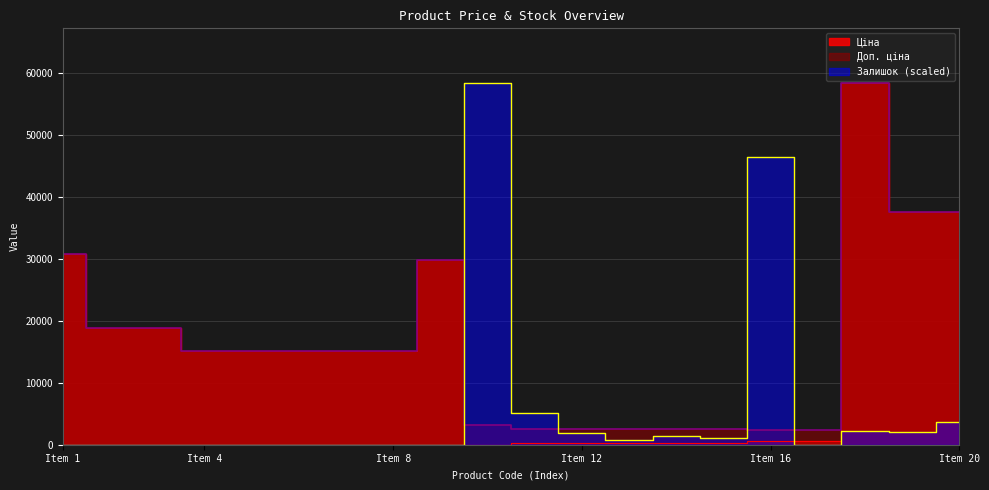

What is the difference between the second highest and minimum values in the Доп. ціна series?

35178.8